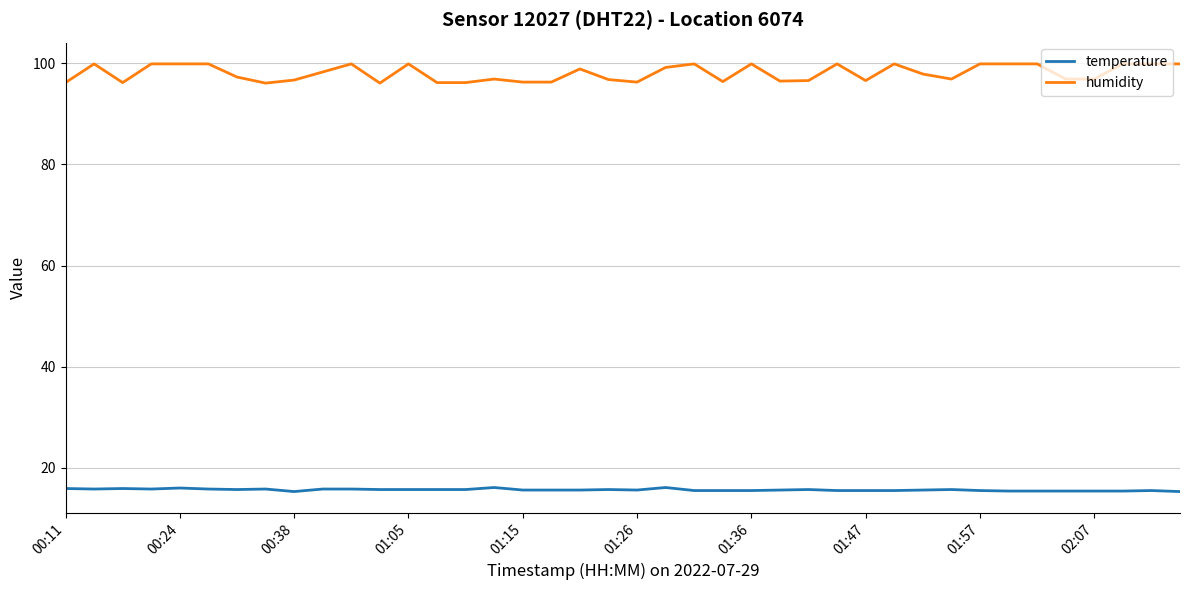

How many lines are shown in the chart?

2